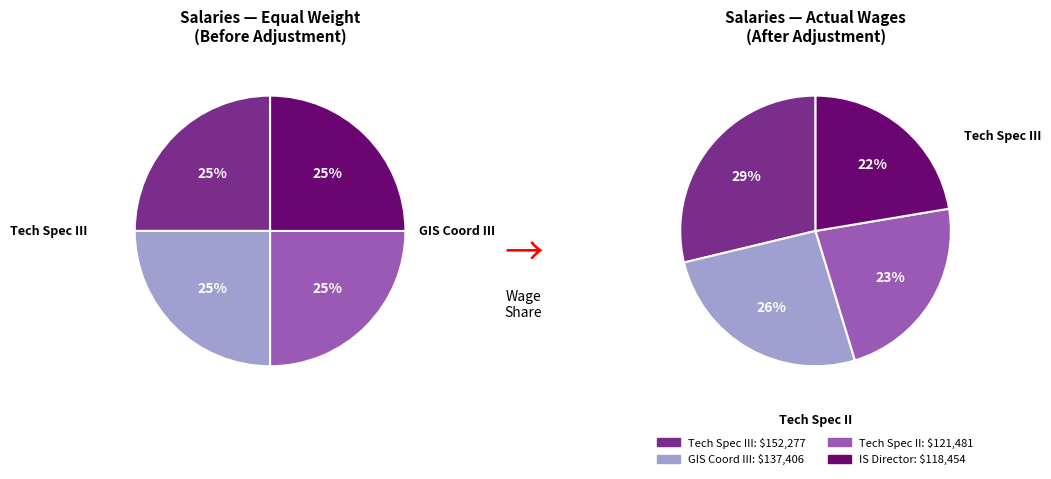

Which slice is the largest?

Technology Specialist III